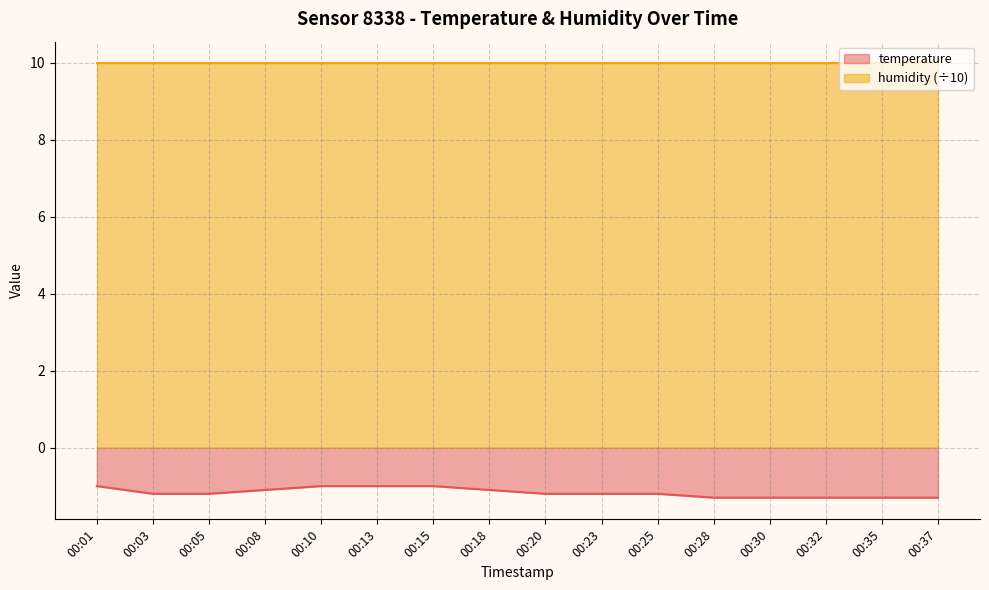

What is the minimum value for humidity (÷10)?

10.0